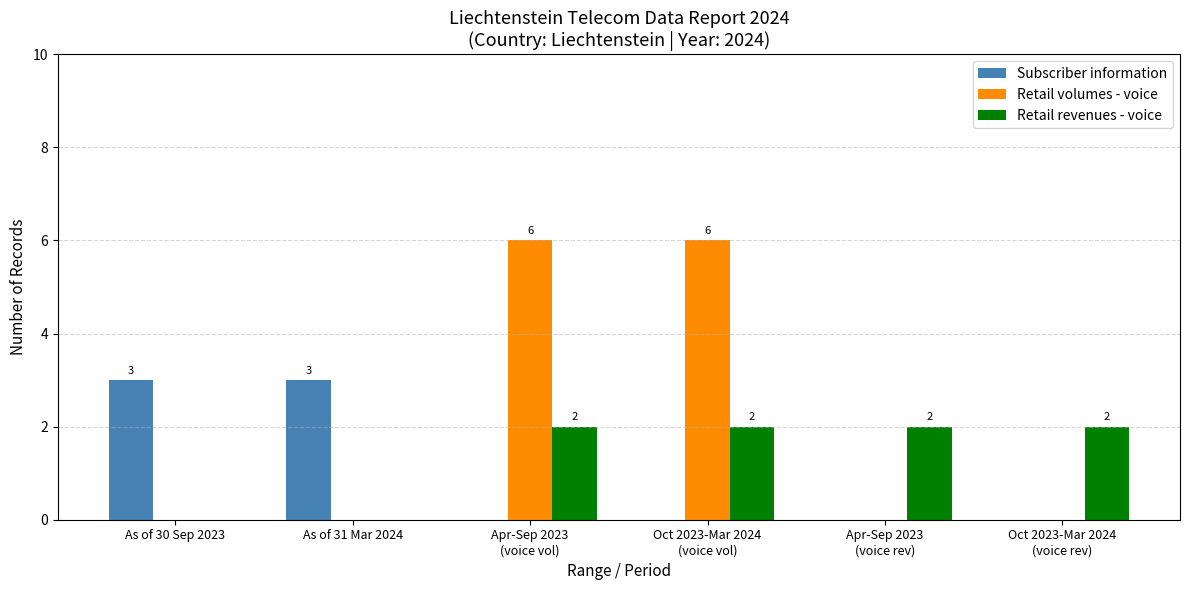

What is the maximum value shown in the chart?

6